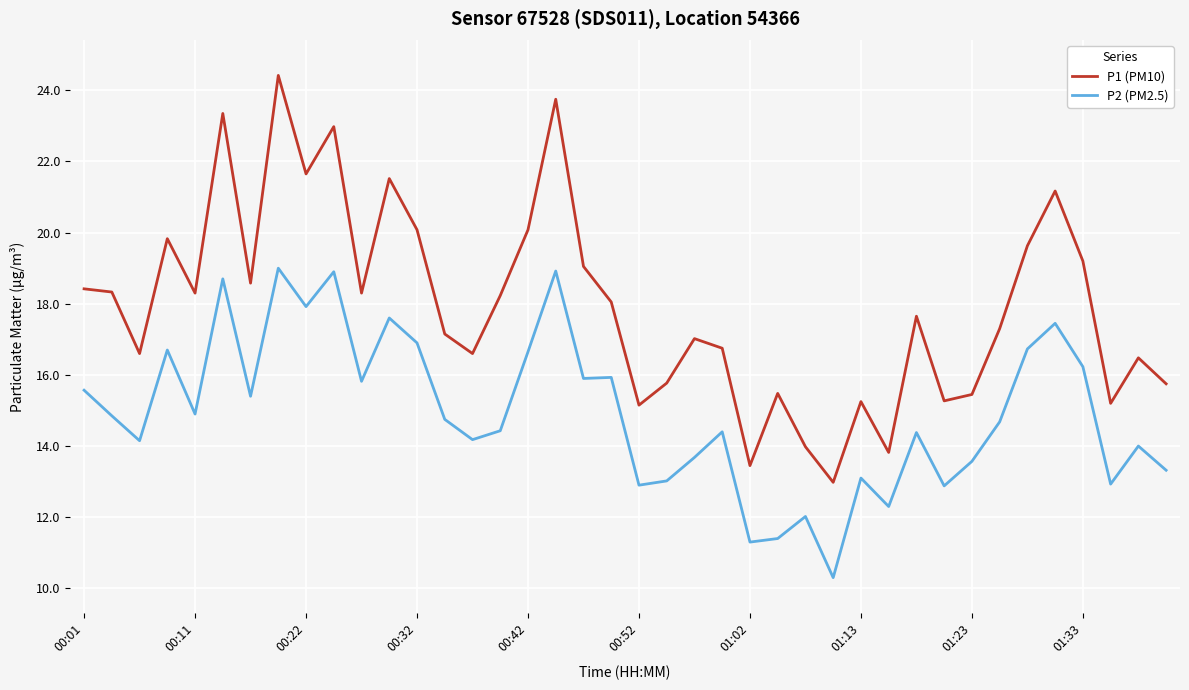

What is the maximum value for P1 (PM10)?

24.4